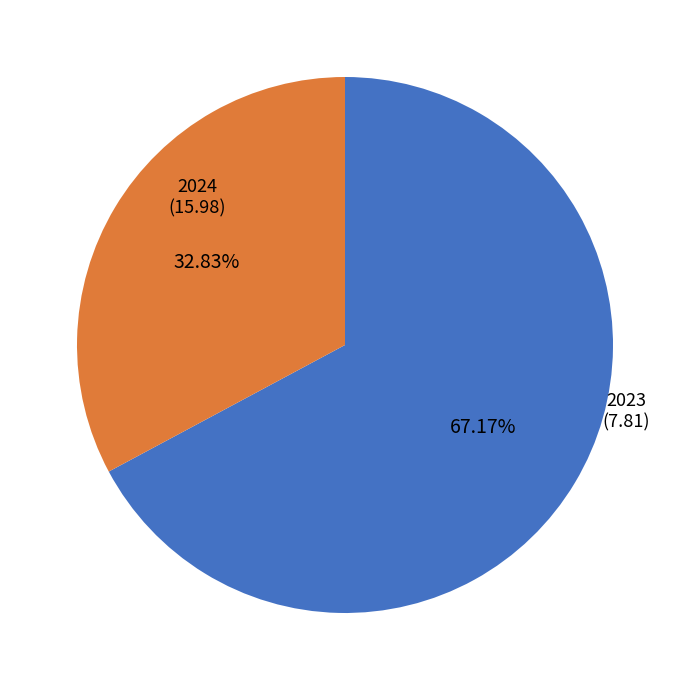

What percentage do 2024 and 2023 together represent?

100.0%